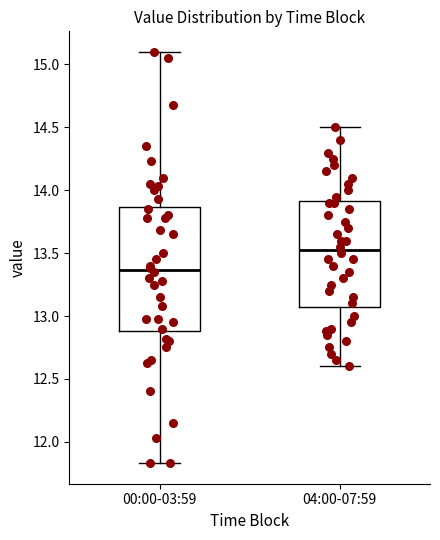

Where does the median line of the box for 00:00-03:59 sit on the y-axis? The values are not printed on the chart, so give them approximately, as read against the axis.

13.35